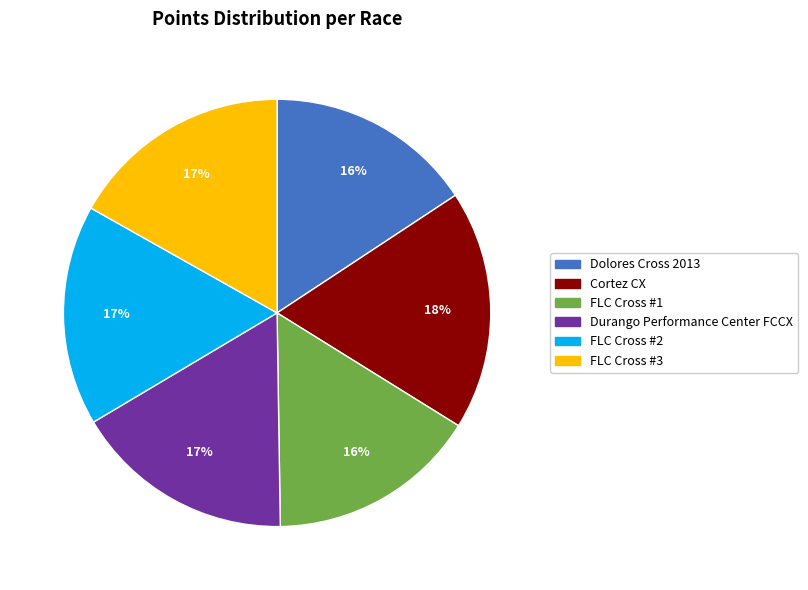

To the nearest percent, what portion does Cortez CX represent?

18%